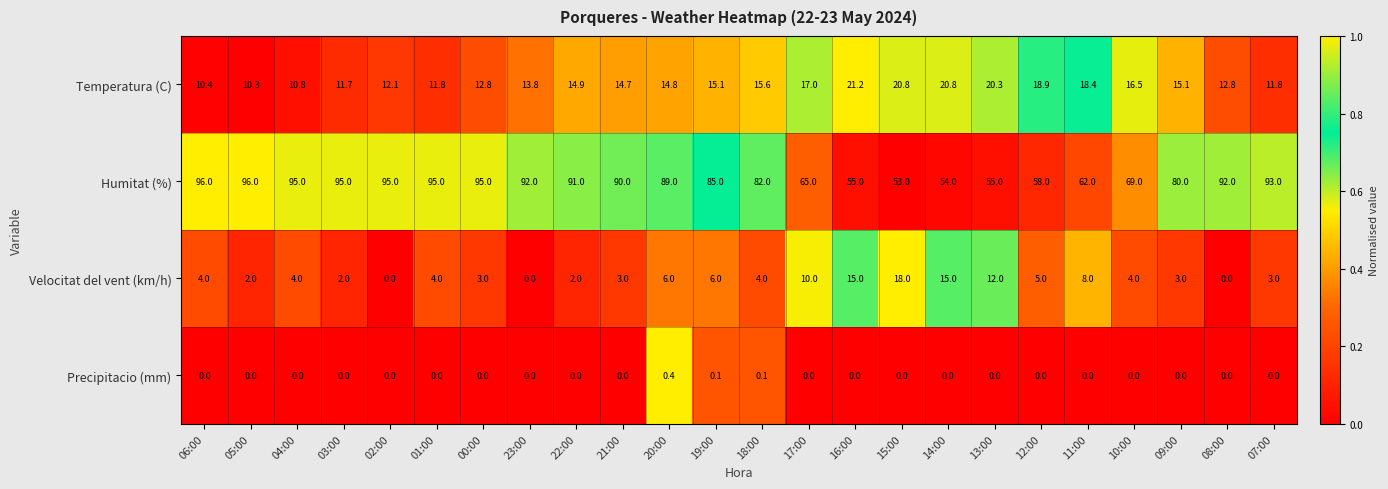

What is the total value across all series at 04:00?

109.8